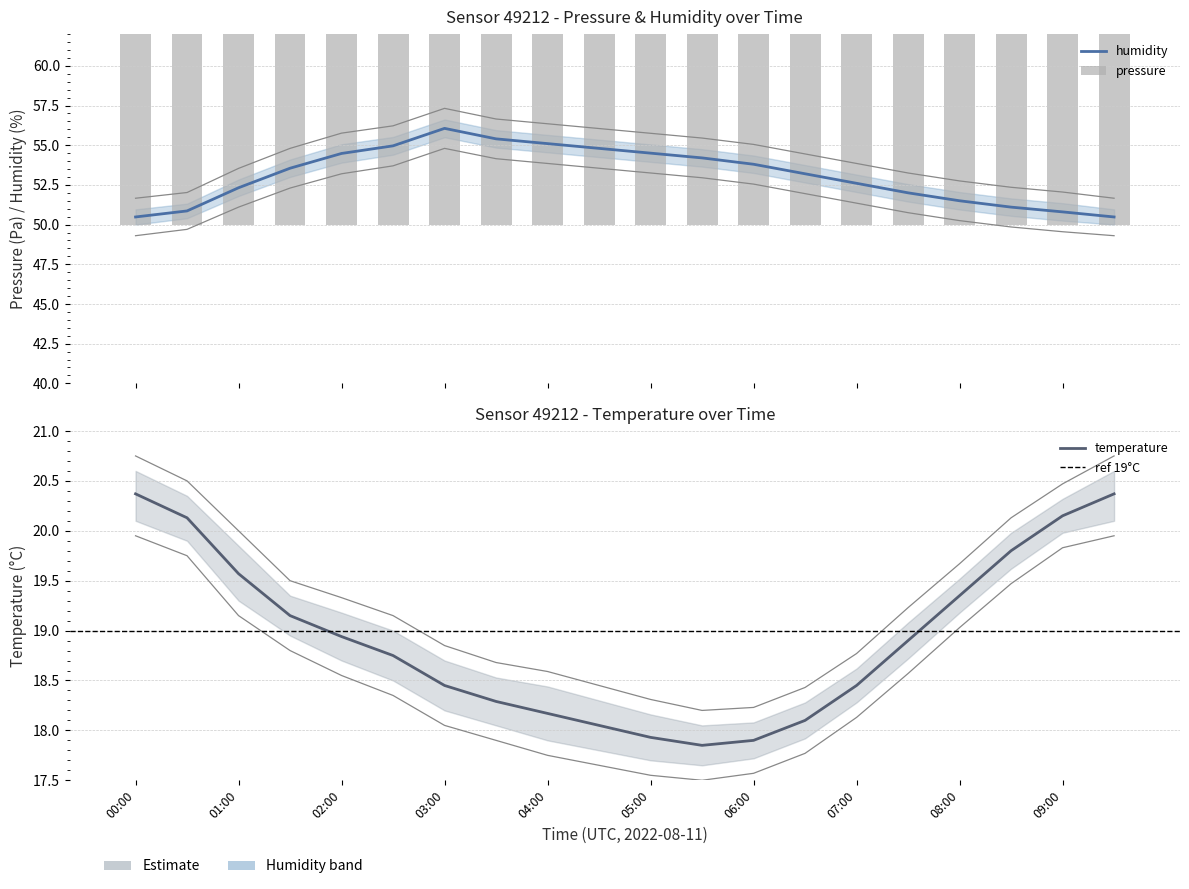

Reading right to left, what are all the values shown in this chart?

temperature: 09:30=20.4	09:00=20.1	08:30=19.8	08:00=19.4	07:30=18.9	07:00=18.4	06:30=18.1	06:00=17.9	05:30=17.9	05:00=17.9	04:30=18.1	04:00=18.2	03:30=18.3	03:00=18.4	02:30=18.8	02:00=18.9	01:30=19.1	01:00=19.6	00:30=20.1	00:00=20.4
humidity: 09:30=50.5	09:00=50.8	08:30=51.1	08:00=51.5	07:30=52.0	07:00=52.6	06:30=53.2	06:00=53.8	05:30=54.2	05:00=54.5	04:30=54.8	04:00=55.1	03:30=55.4	03:00=56.1	02:30=55.0	02:00=54.5	01:30=53.5	01:00=52.3	00:30=50.9	00:00=50.5